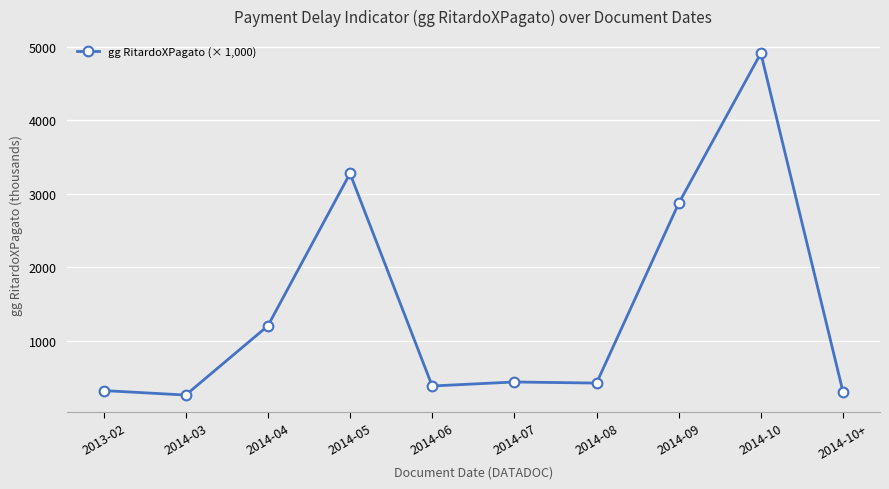

What is the average value?

1442.0